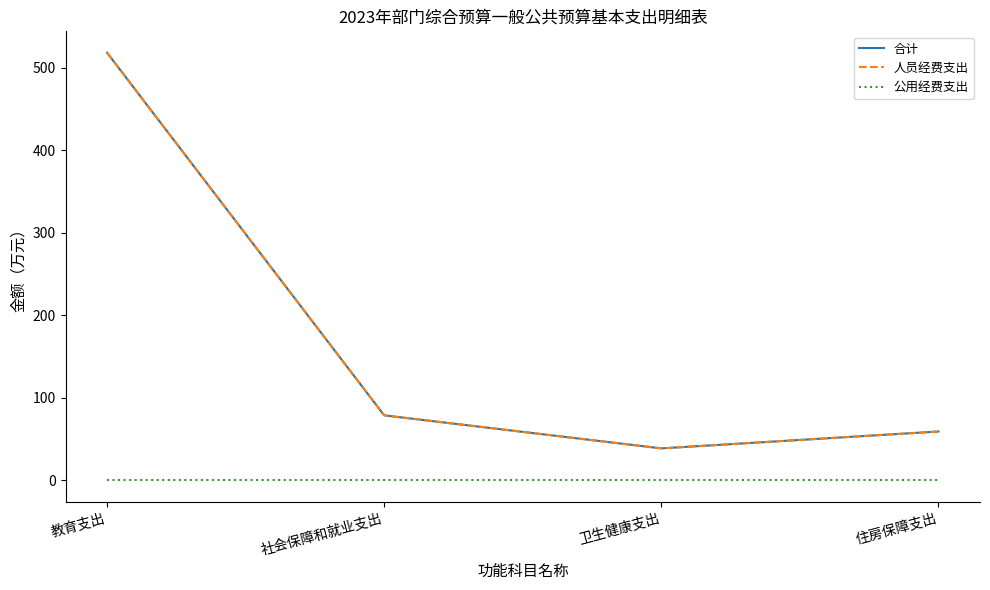

Which series changed the most between 教育支出 and 卫生健康支出?

合计